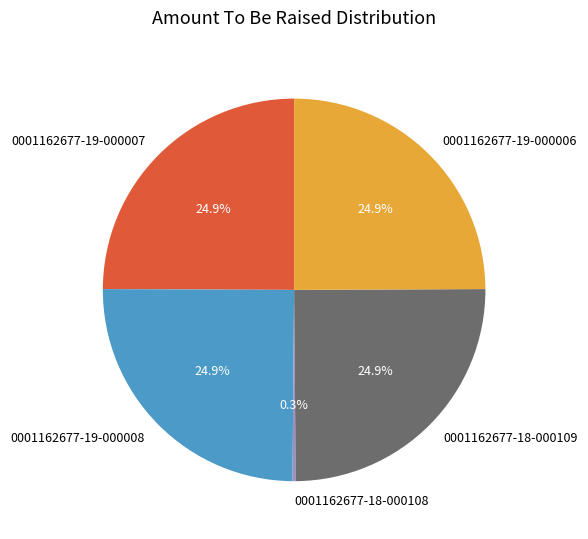

Approximately how many times larger is the value at 0001162677-18-000109 compared to 0001162677-19-000007?

1.0